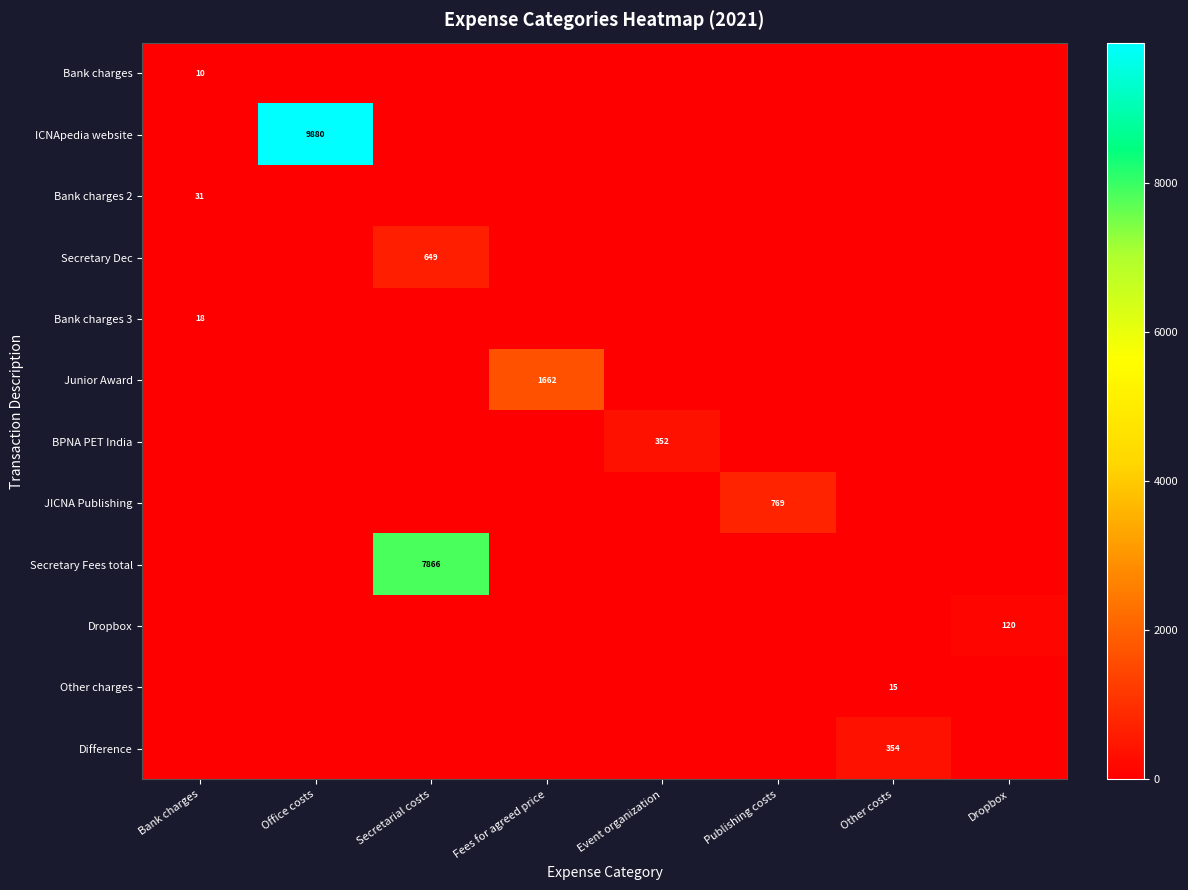

What is the average value of the Bank charges 2 series?

3.9